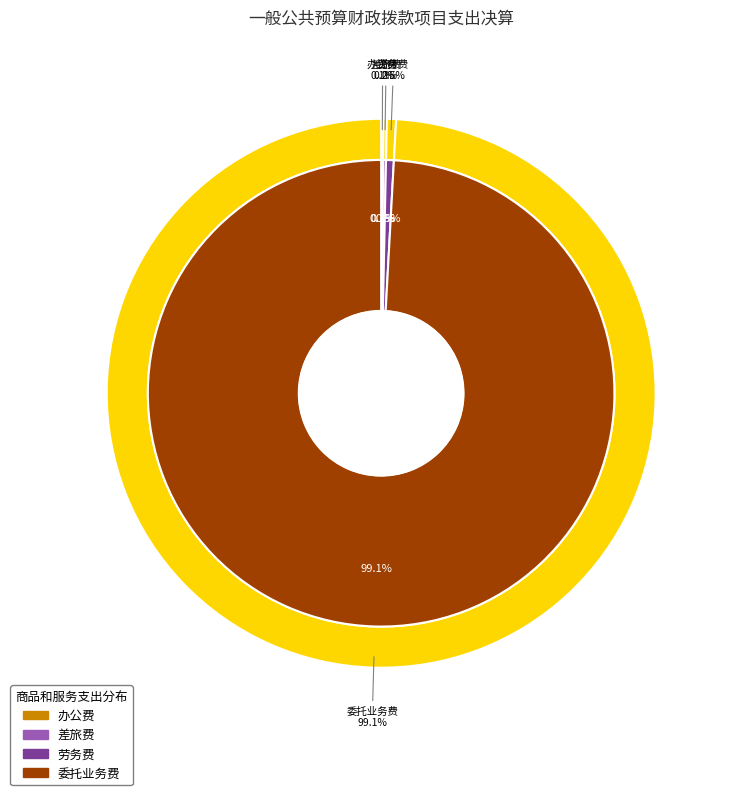

What portion of the pie excludes 委托业务费?

0.9%